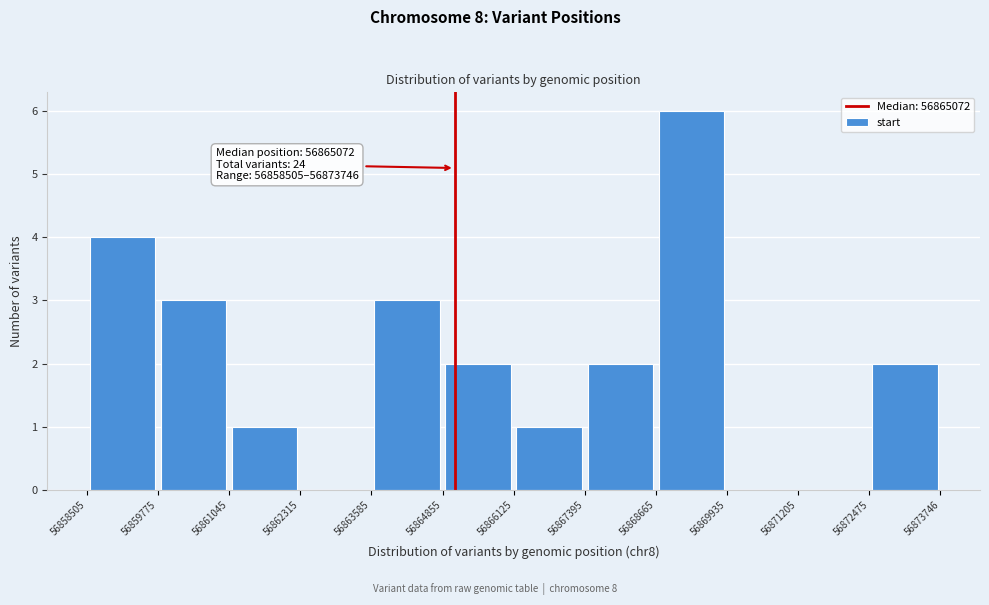

Over which range of the x-axis is the bar tallest?

56868665 to 56869935